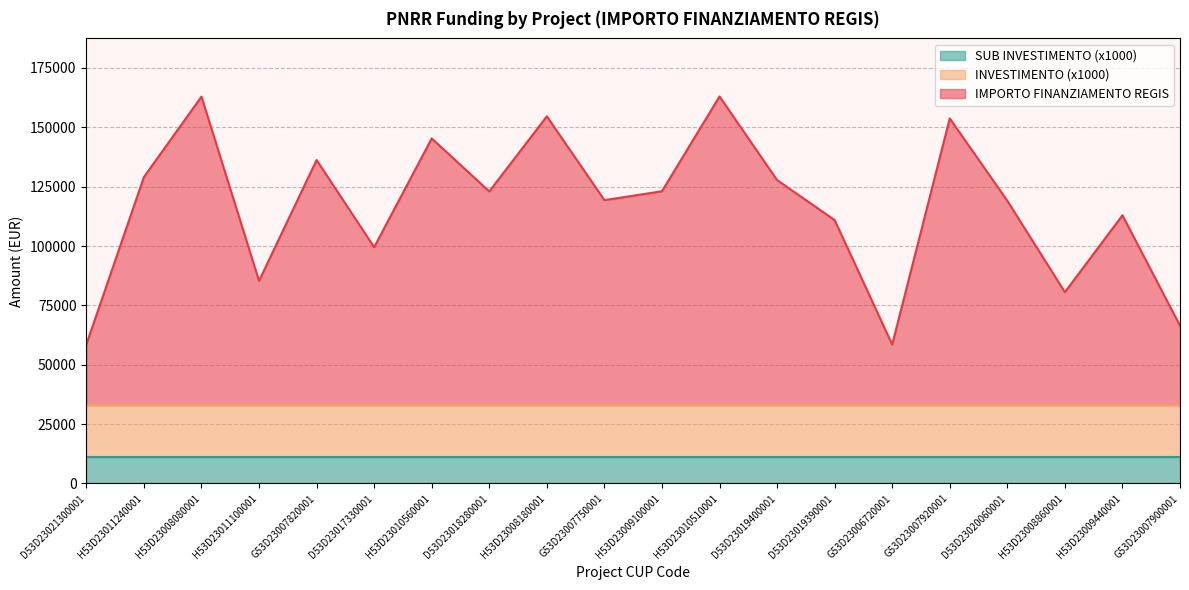

Rank the categories by IMPORTO FINANZIAMENTO REGIS value from highest to lowest.

H53D23010510001, H53D23008080001, H53D23008180001, G53D23007920001, H53D23010560001, G53D23007820001, H53D23011240001, D53D23019400001, H53D23009100001, D53D23018280001, G53D23007750001, D53D23020060001, H53D23009440001, D53D23019390001, D53D23017330001, H53D23011100001, H53D23008860001, G53D23007900001, D53D23021300001, G53D23006720001